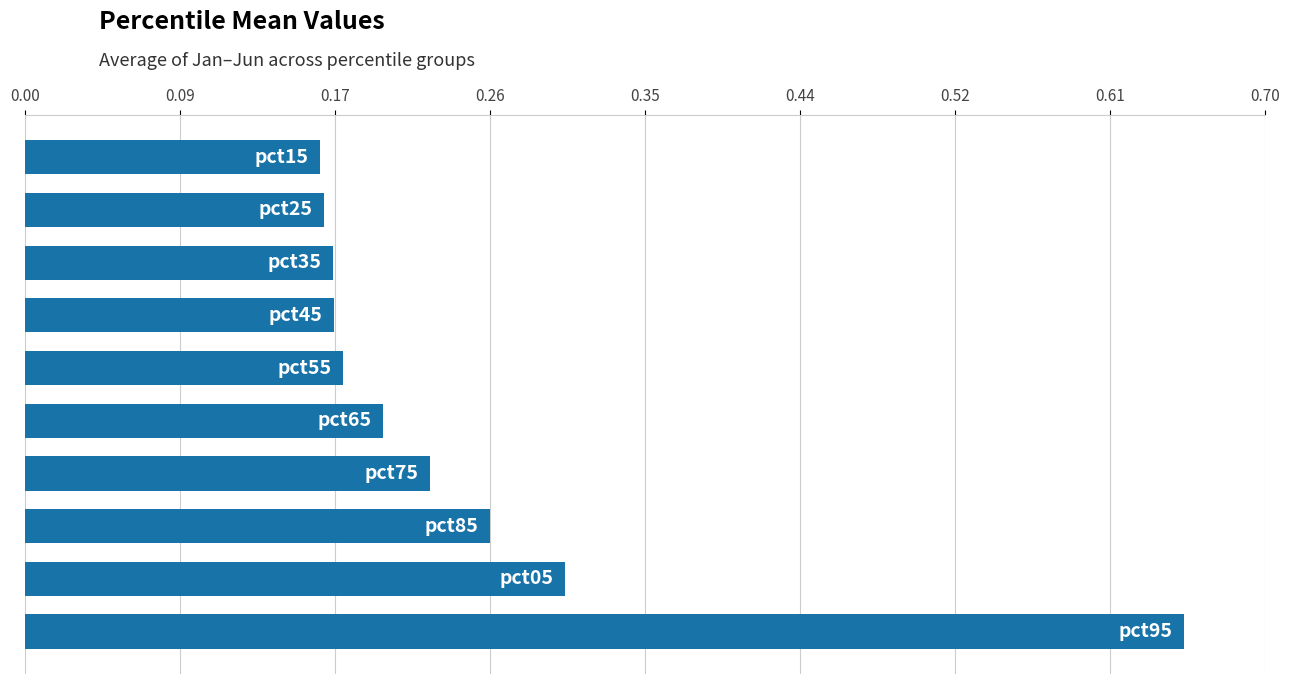

How many values are between 0 and 1?

10